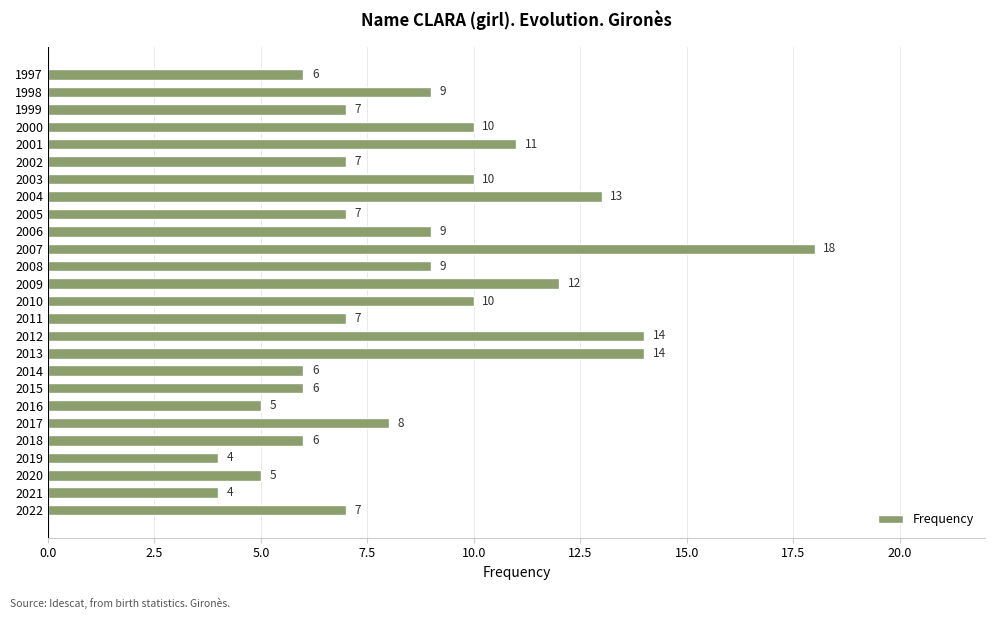

Reading bottom to top, what are all the values shown in this chart?

7	4	5	4	6	8	5	6	6	14	14	7	10	12	9	18	9	7	13	10	7	11	10	7	9	6